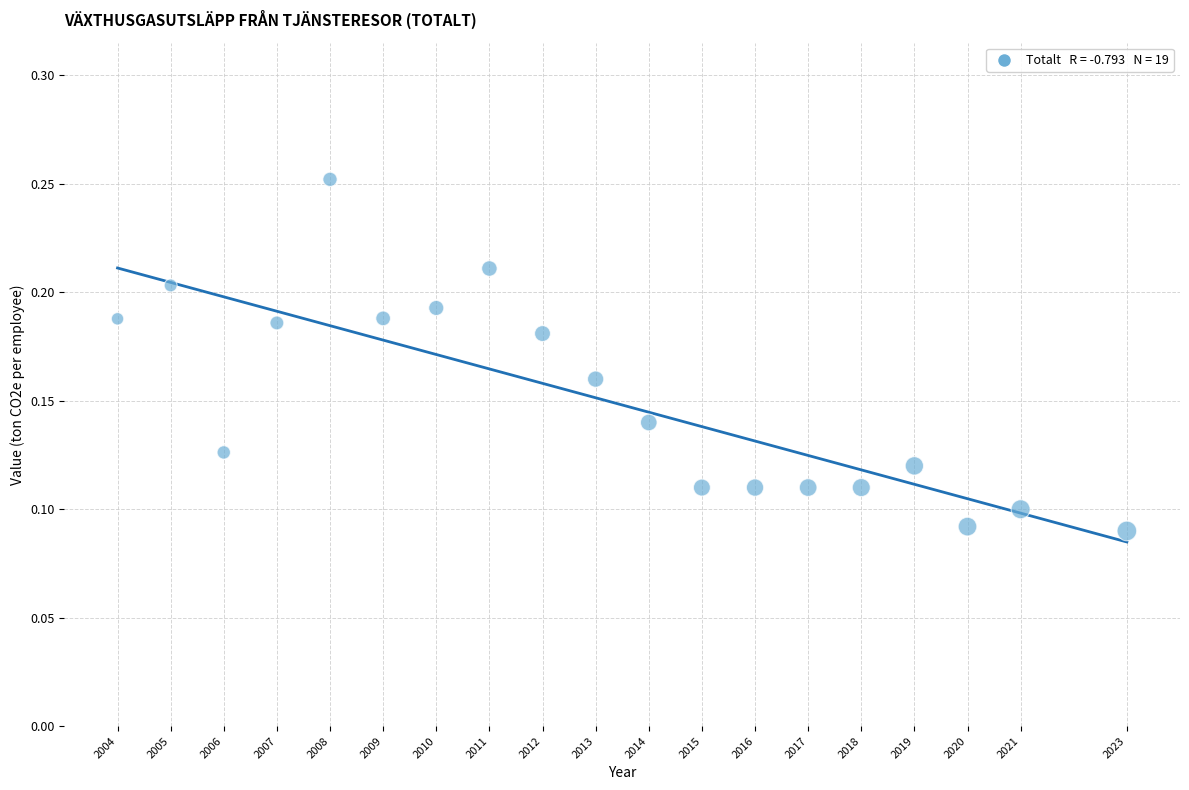

What is the range of X values (max minus min)?

19.0